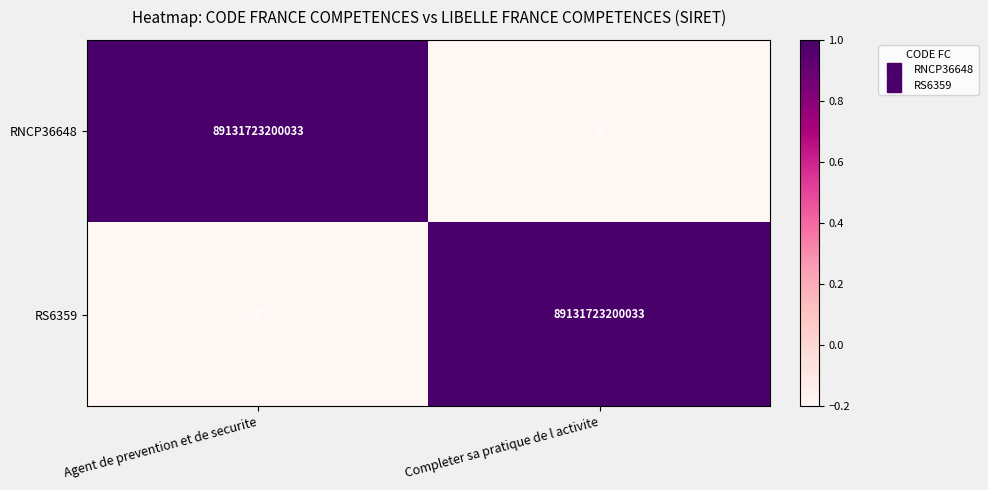

What is the difference between the RNCP36648 values at Agent de prevention et de securite and Completer sa pratique de l activite?

89131723200033